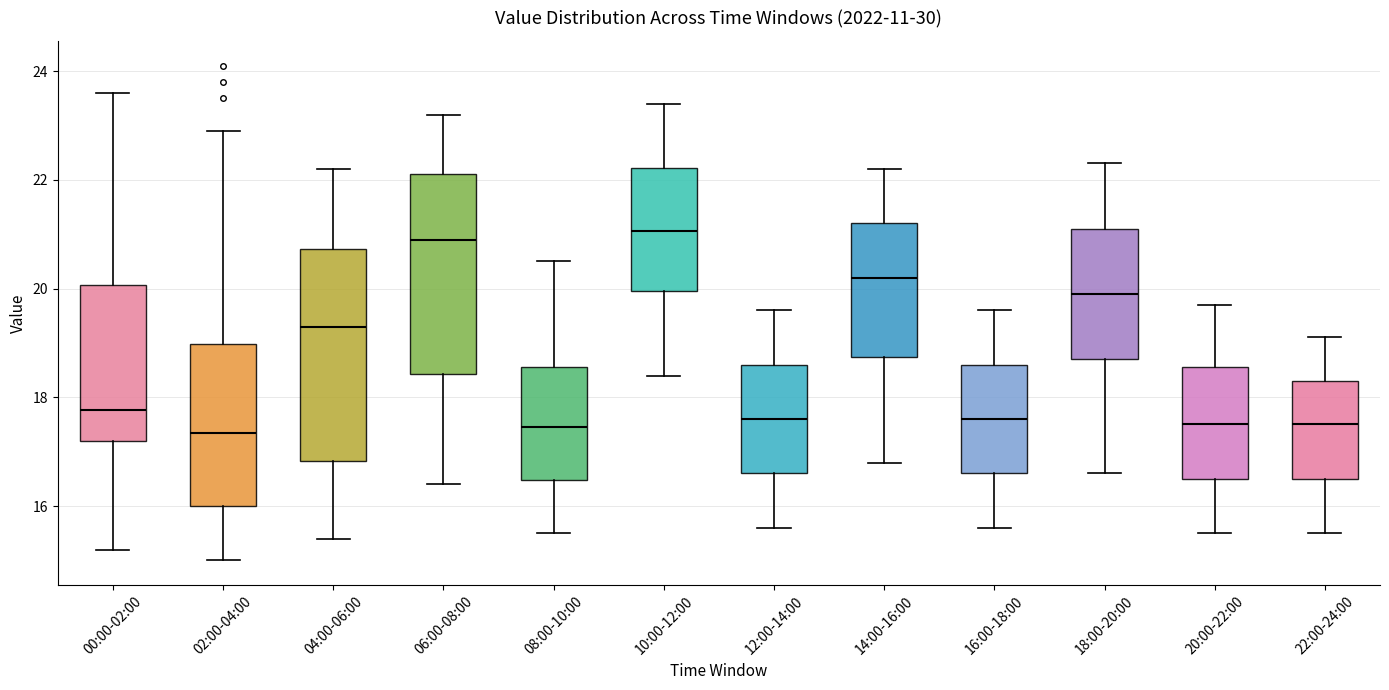

Comparing the boxes themselves (not the whiskers), which one is the tallest?

04:00-06:00